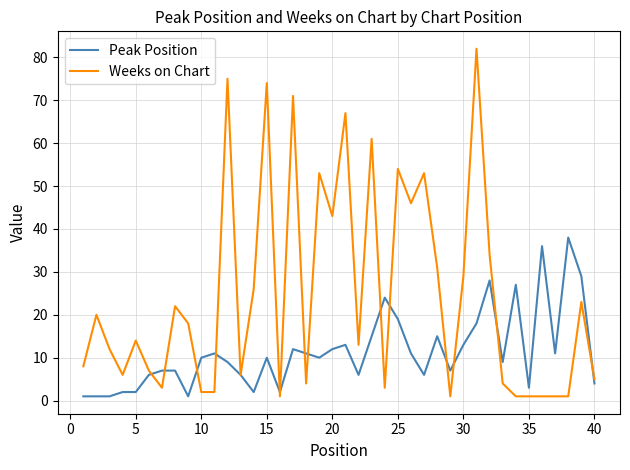

Which series has the widest spread of values?

Weeks on Chart